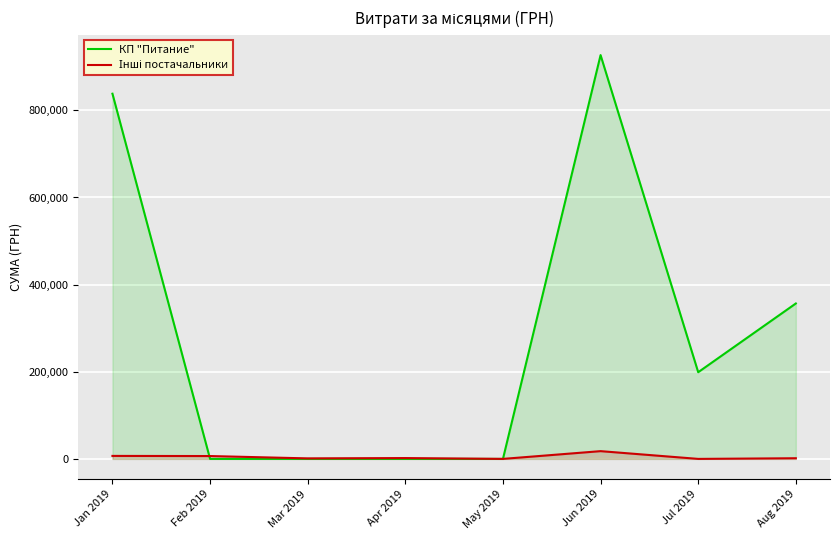

Which series has the widest spread of values?

КП "Питание"